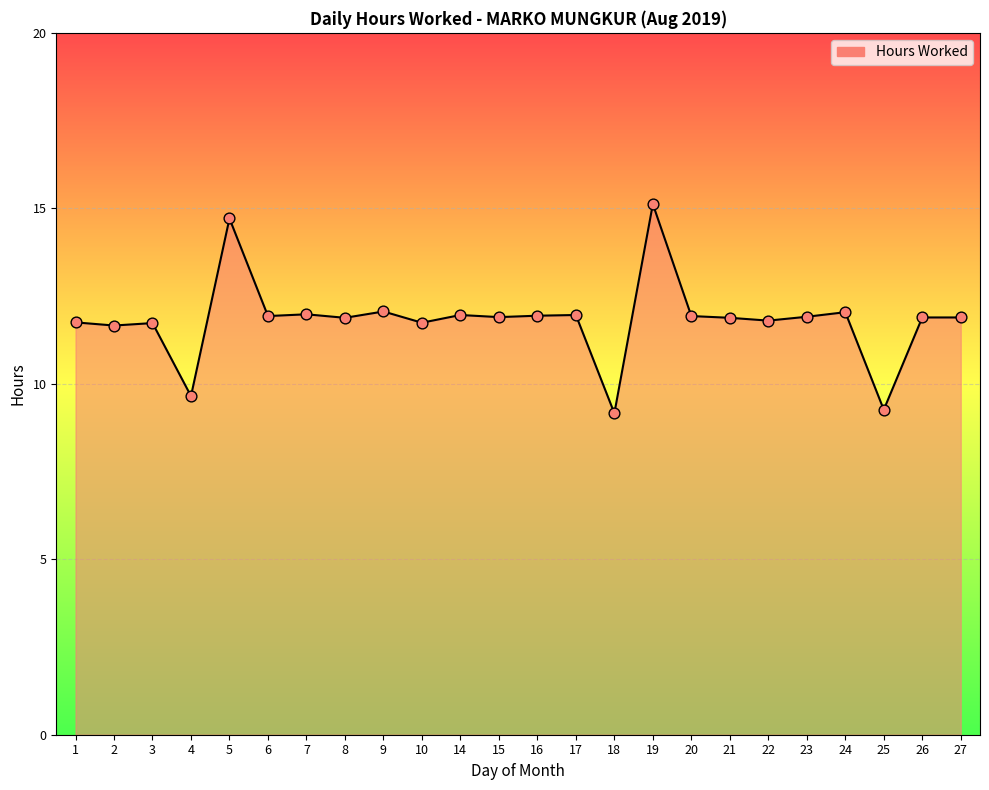

What is the ratio of the value at 27 to the value at 6?

1.0